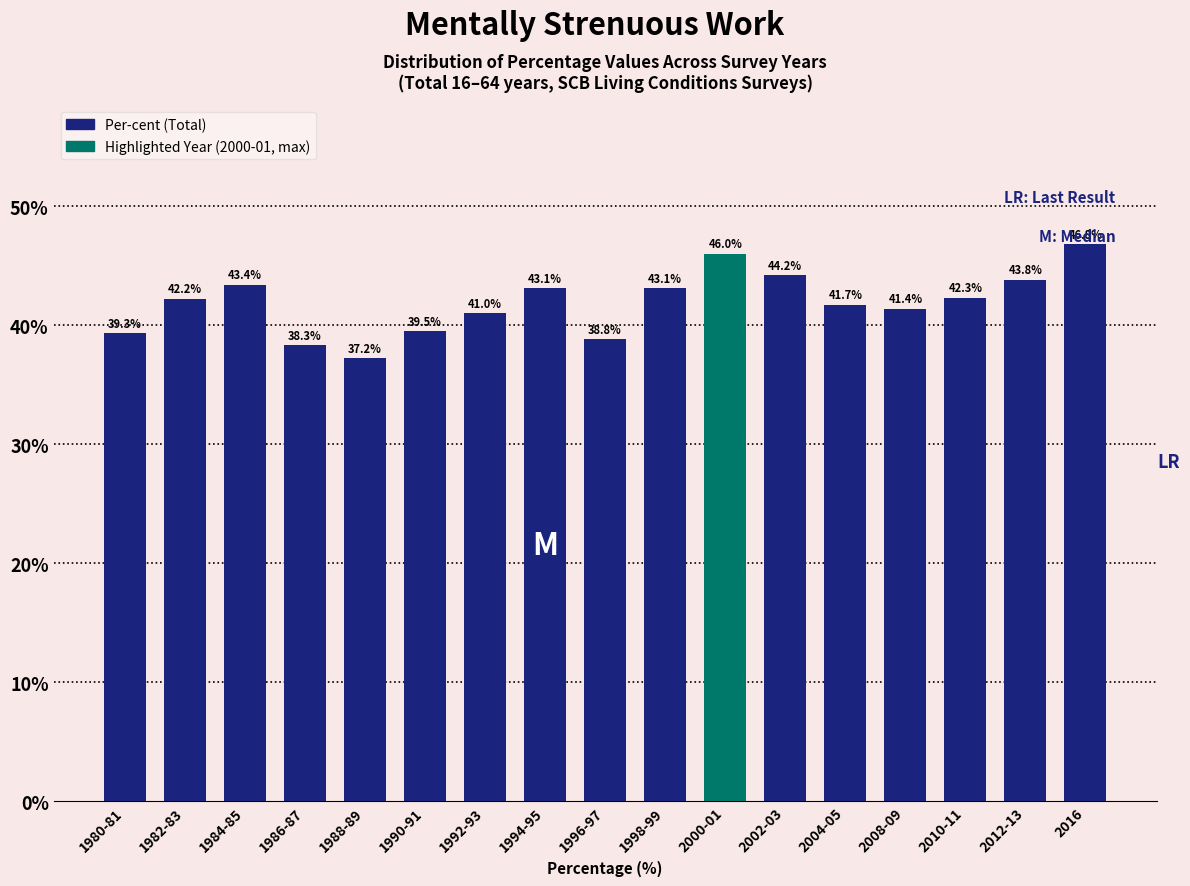

Reading left to right, list all the values displayed in this chart.

1980-81=39.3	1982-83=42.2	1984-85=43.4	1986-87=38.3	1988-89=37.2	1990-91=39.5	1992-93=41.0	1994-95=43.1	1996-97=38.8	1998-99=43.1	2000-01=46.0	2002-03=44.2	2004-05=41.7	2008-09=41.4	2010-11=42.3	2012-13=43.8	2016=46.8